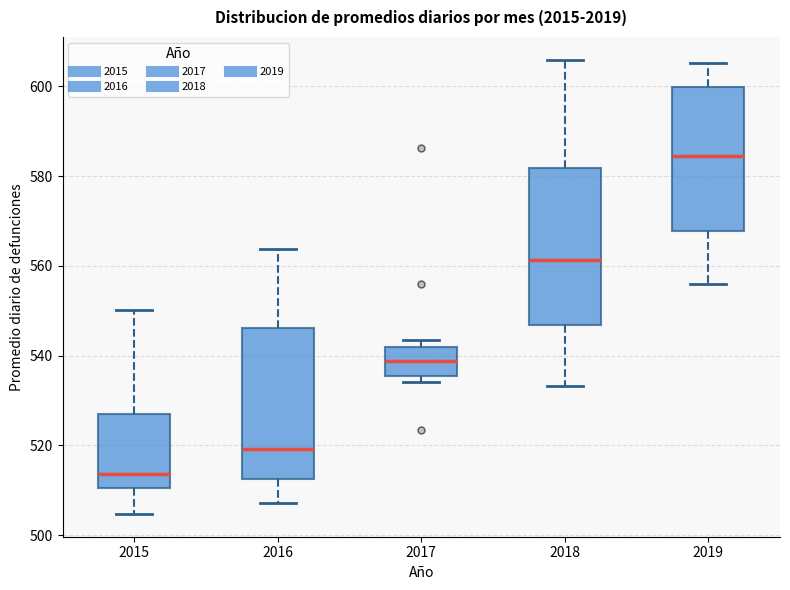

Which box's median line is the highest?

2019